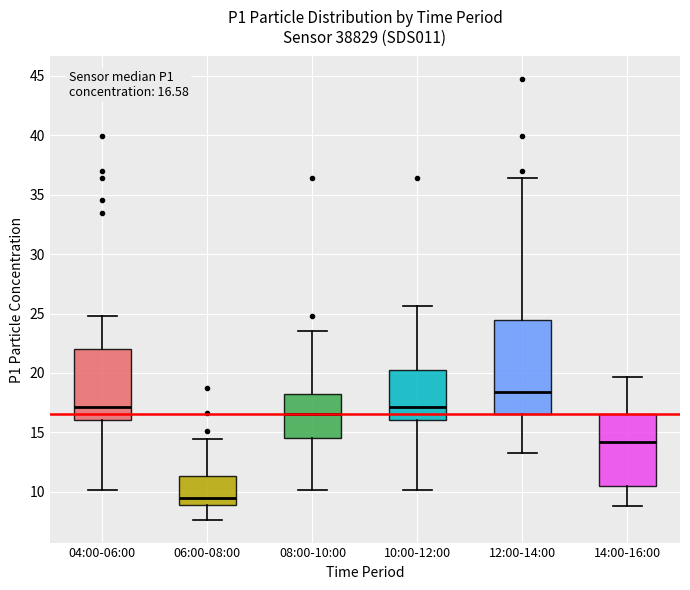

Comparing the boxes themselves (not the whiskers), which one is the tallest?

12:00-14:00